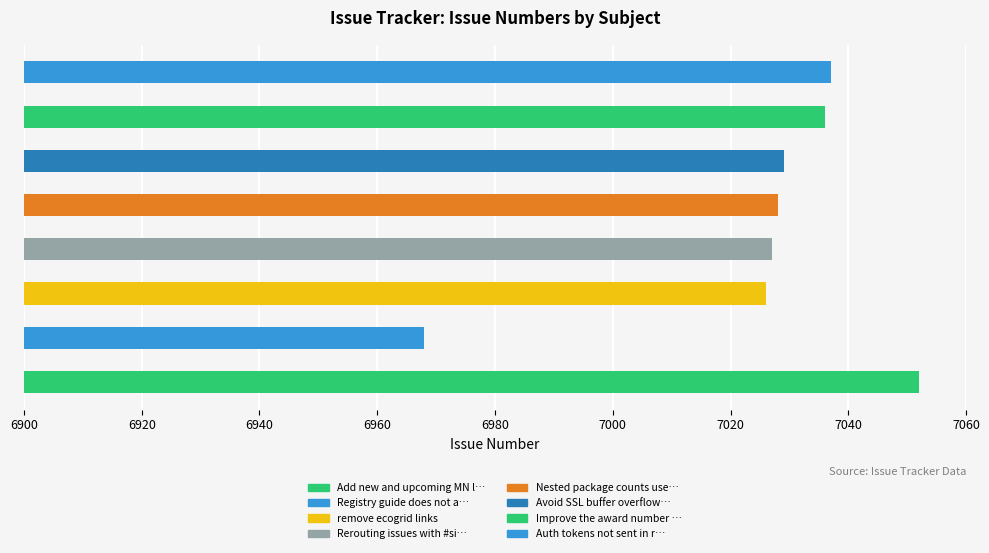

Reading bottom to top, extract all data points from this chart.

7052	6968	7026	7027	7028	7029	7036	7037